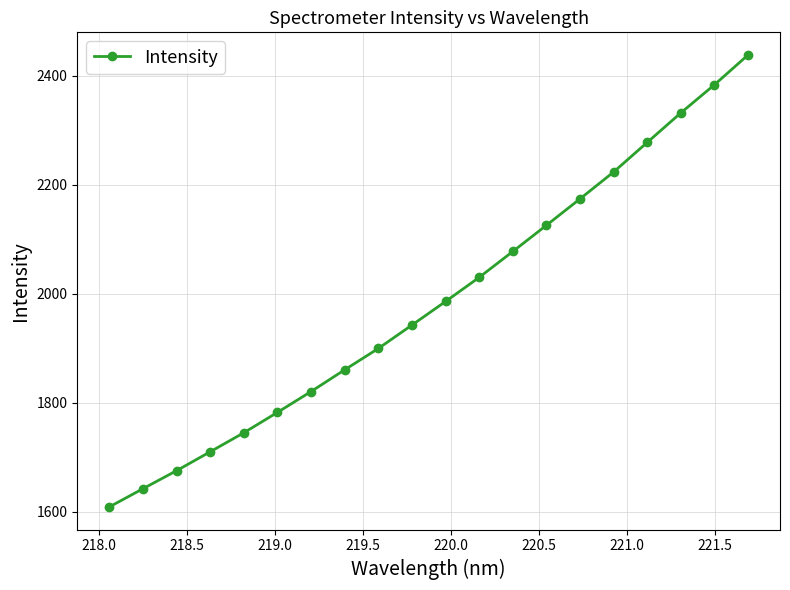

Reading left to right, what are all the values shown in this chart?

1609.2	1642.6	1675.7	1710.4	1745.3	1782.7	1821.0	1860.9	1900.0	1942.9	1986.2	2030.5	2078.0	2126.0	2174.6	2223.9	2278.1	2332.3	2383.9	2438.6